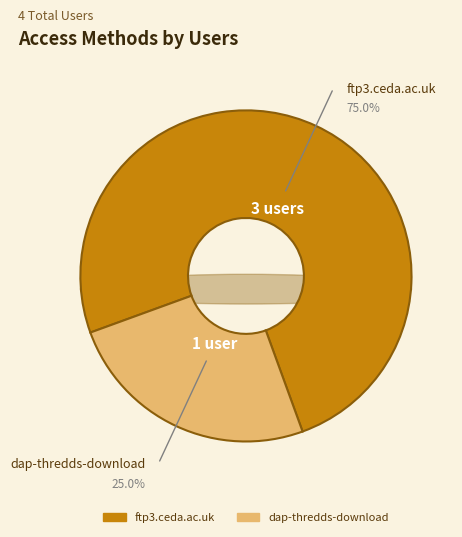

What percentage is the dap-thredds-download slice, to the nearest percent?

25%